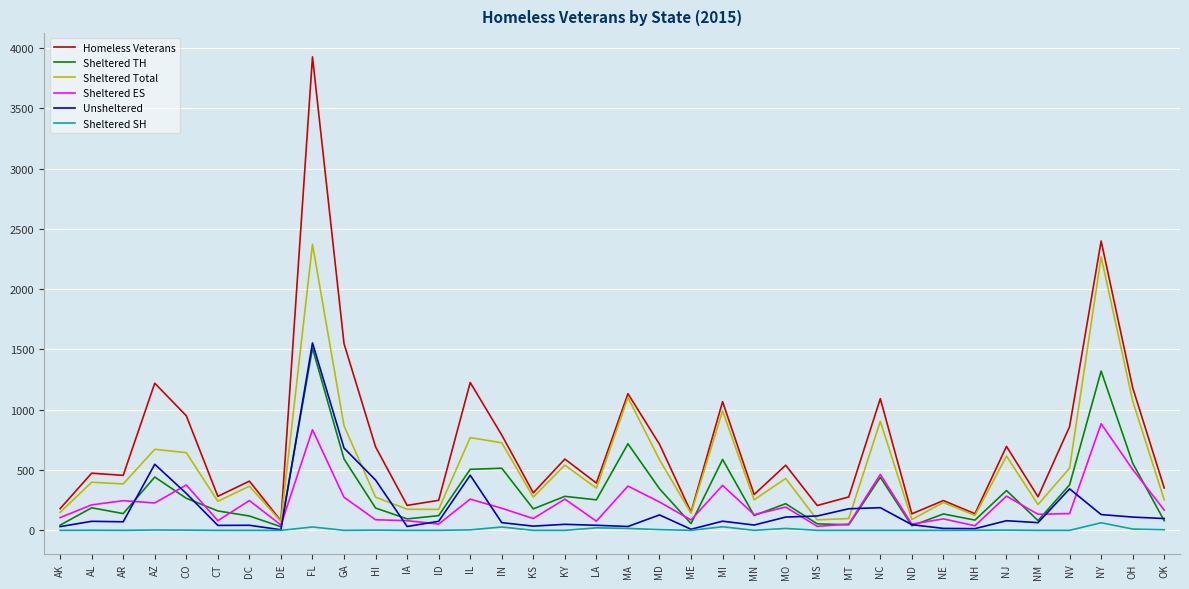

Rank the series by their maximum value, from highest to lowest.

Homeless Veterans, Sheltered Total, Unsheltered, Sheltered TH, Sheltered ES, Sheltered SH